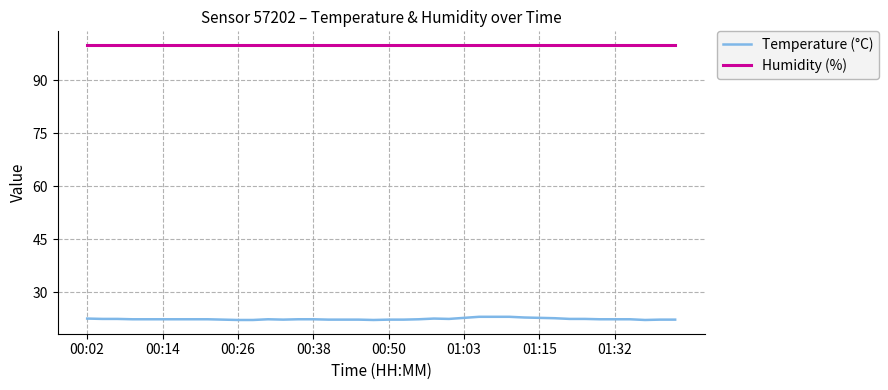

What is the difference between the maximum and minimum values in the Temperature (°C) series?

0.9